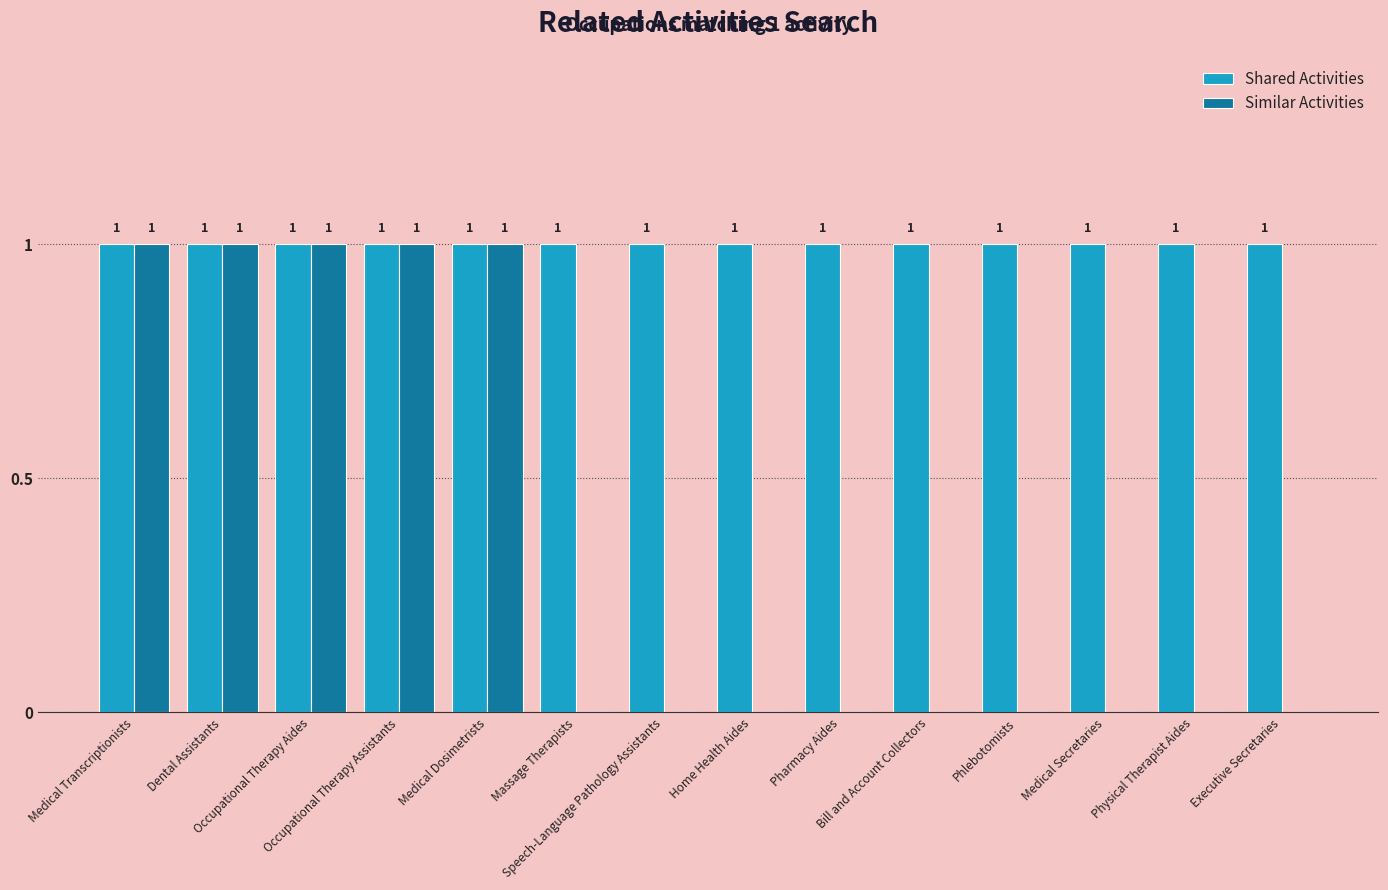

Which series has the widest spread of values?

Similar Activities